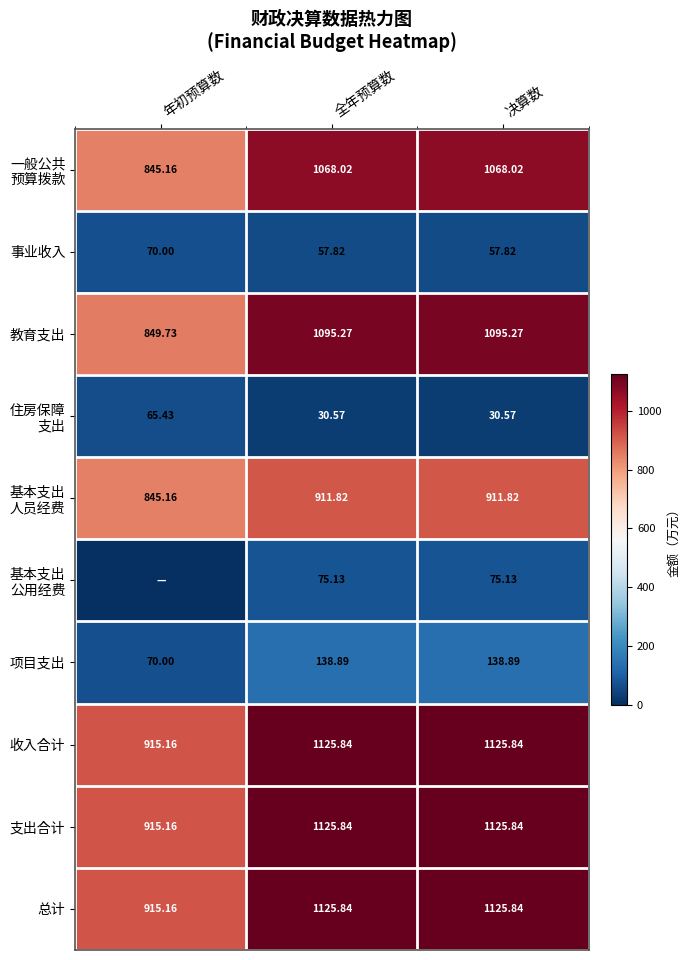

At which label is 教育支出 closest to 972?

年初预算数